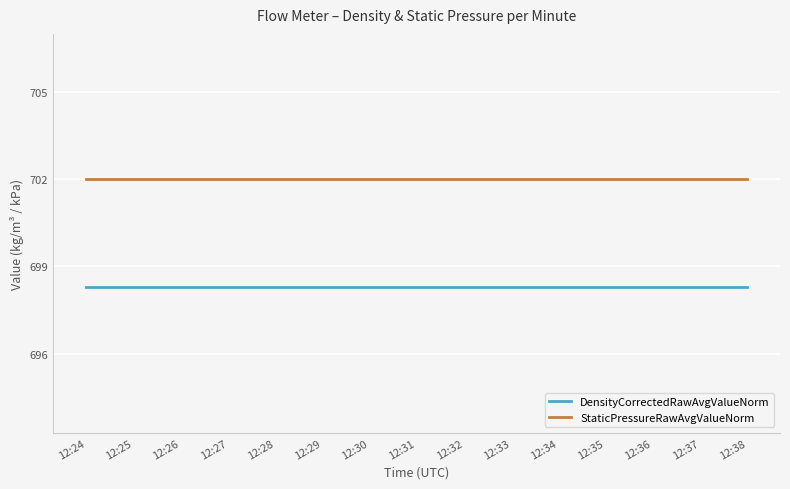

The value of DensityCorrectedRawAvgValueNorm at 12:35 is 1205.2. True or false?

False